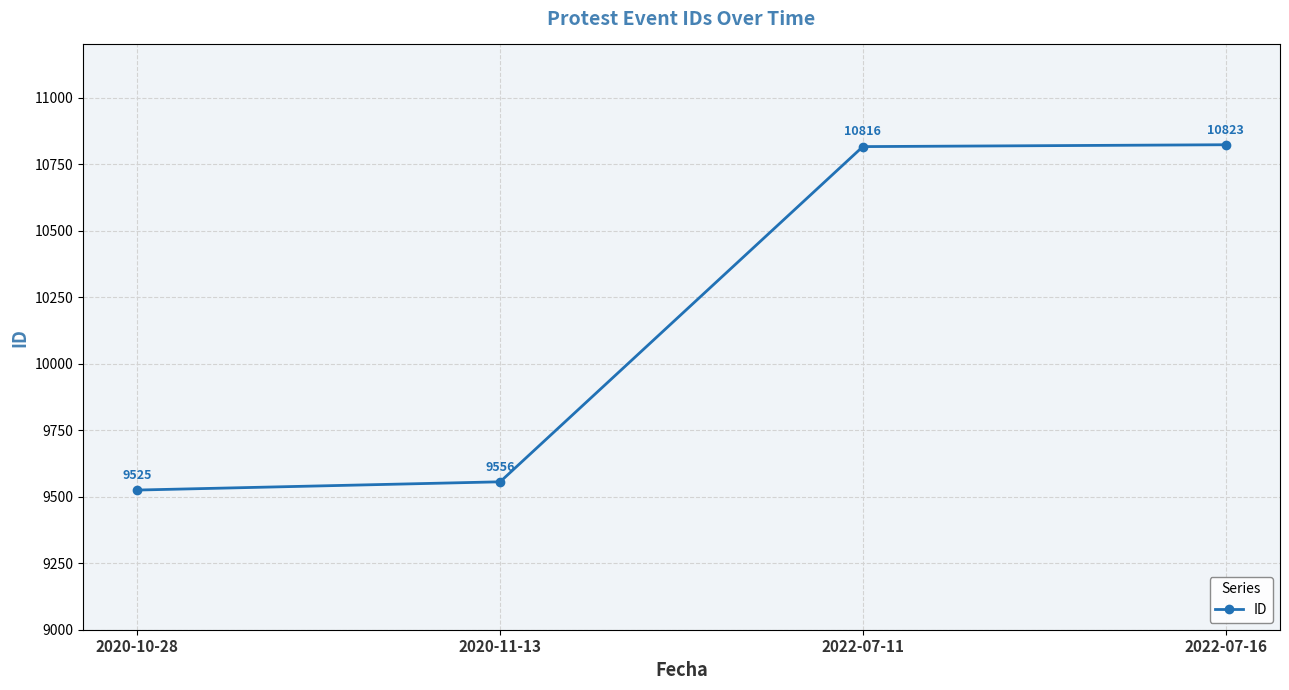

The chart shows a value of 10816 at 2022-07-11. True or false?

True